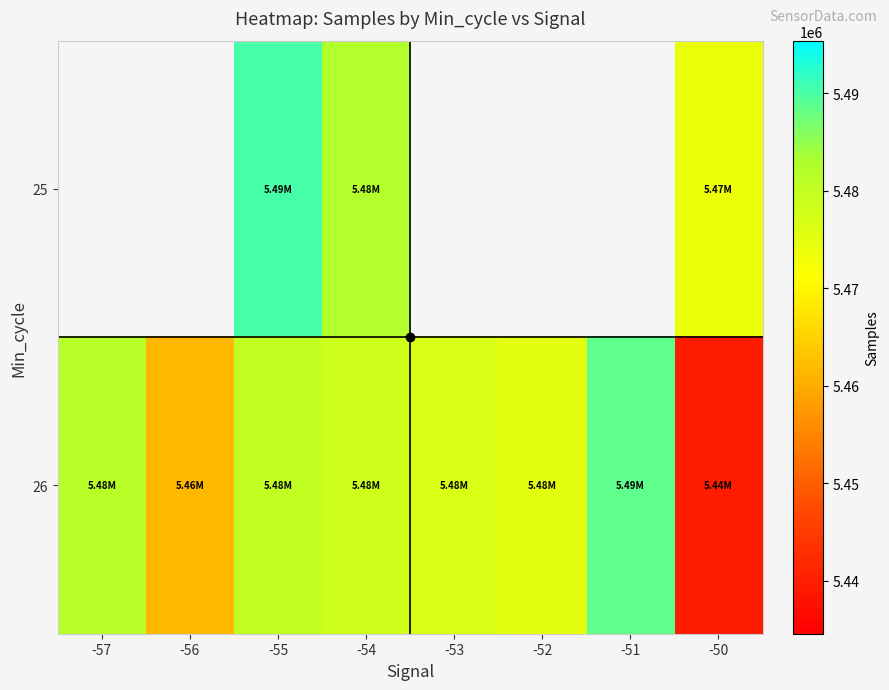

What is the difference between the highest and lowest values at -50?

34320.0